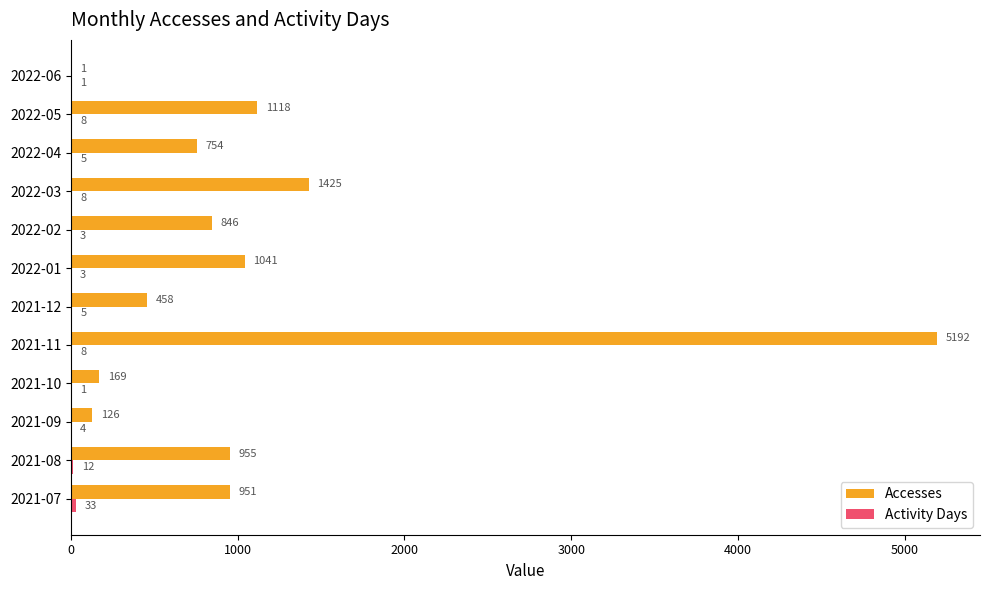

At which category is the sum across all series the highest?

2021-11